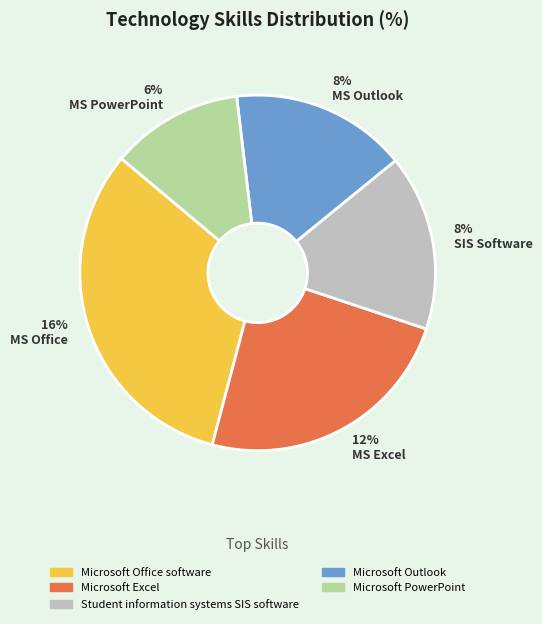

Approximately how many times larger is the value at Microsoft Outlook compared to Student information systems SIS software?

1.0